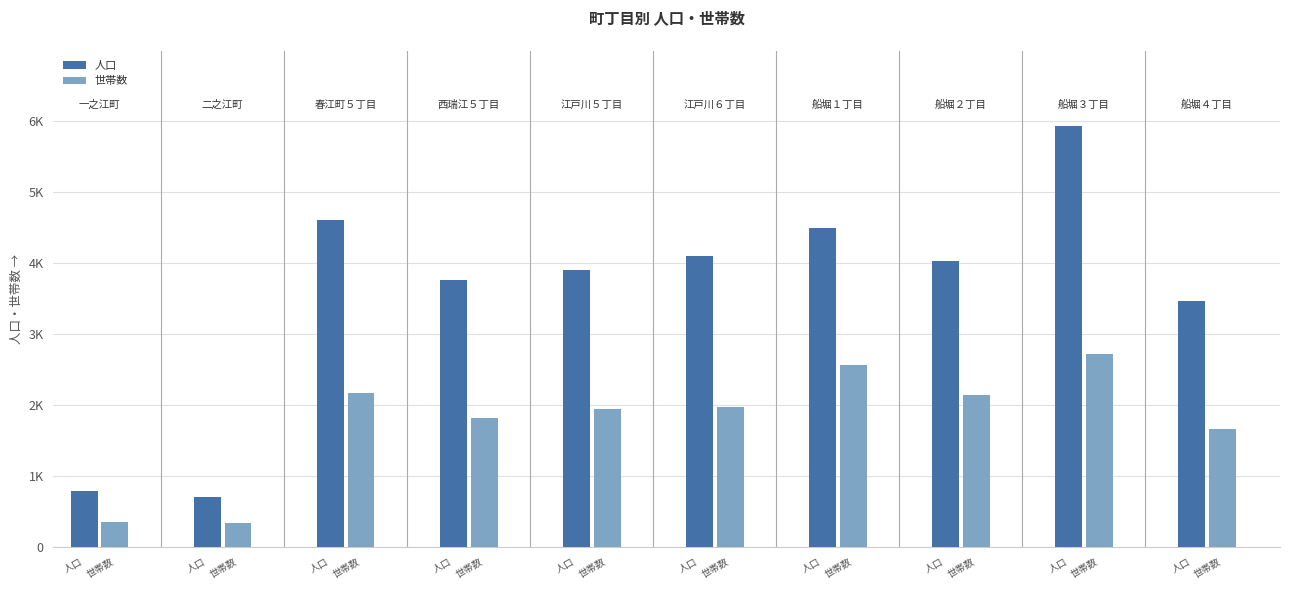

At how many categories does at least one series exceed 4321?

3